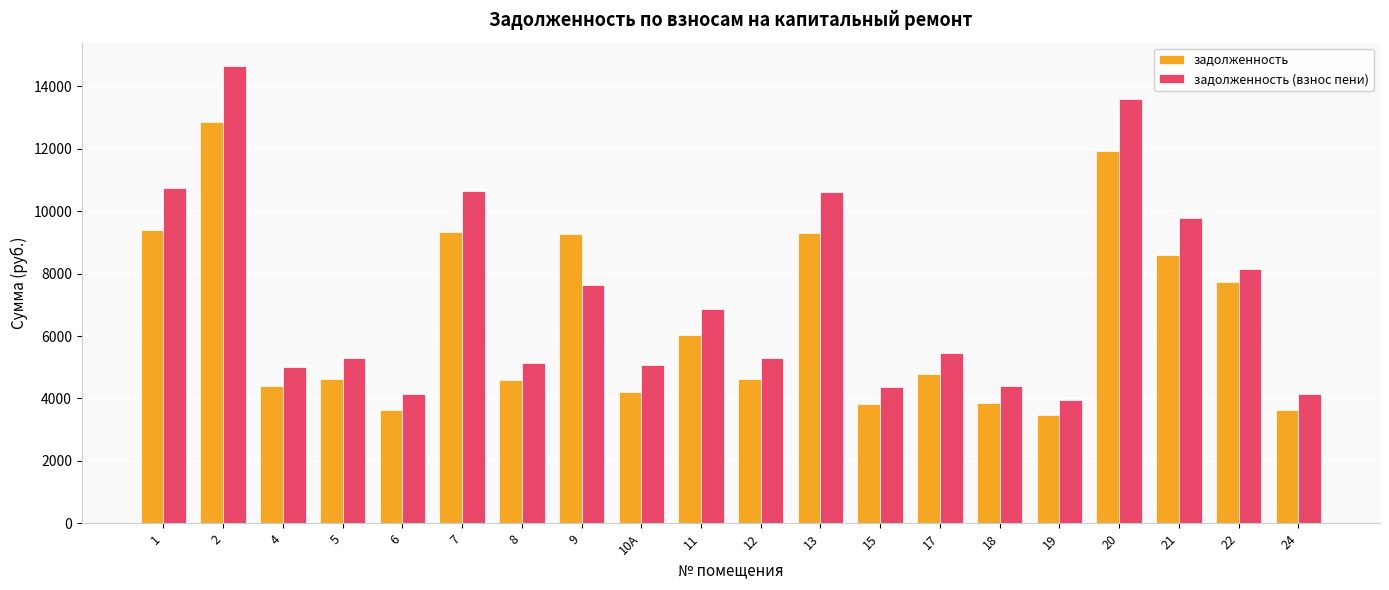

True or false: задолженность (взнос пени) has a value of 3564.9 at 12.

False